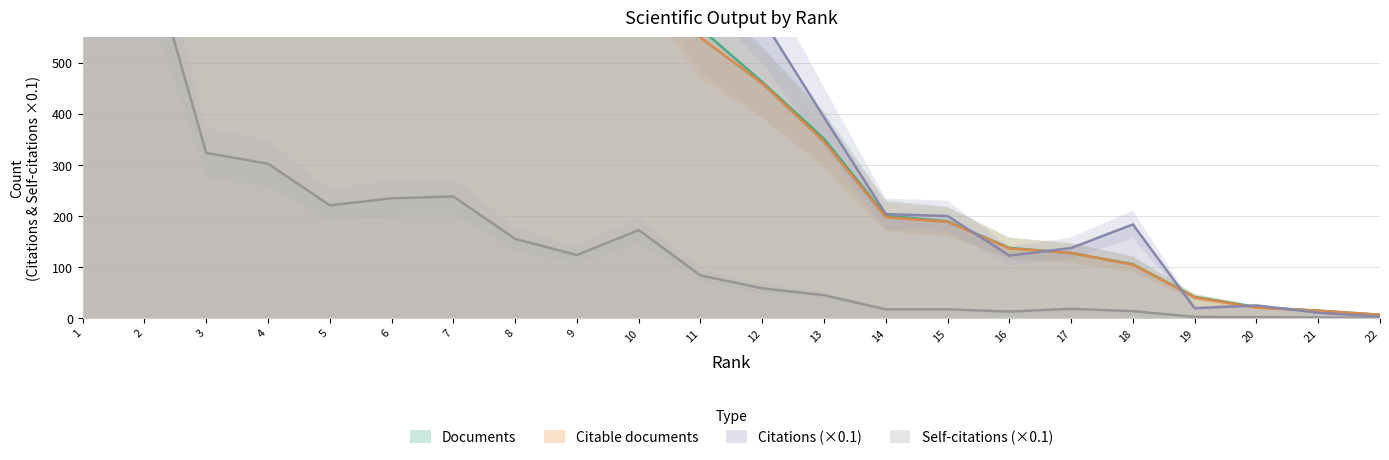

At how many categories does at least one series exceed 989?

10